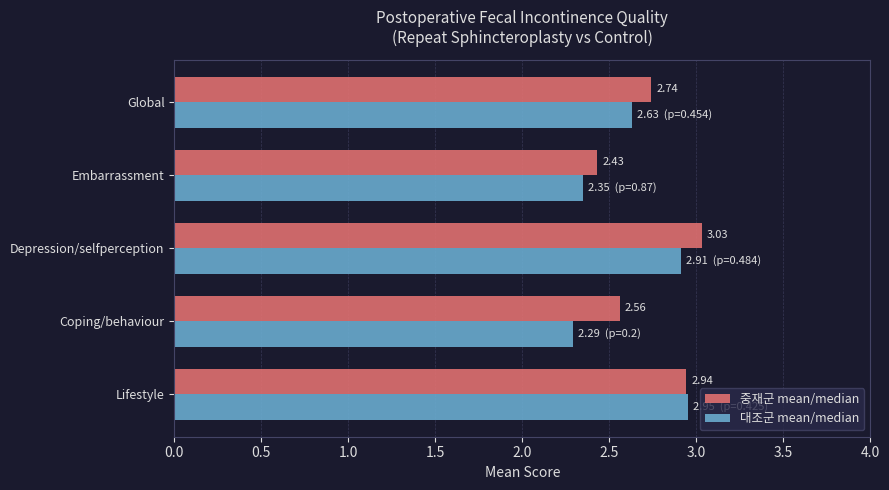

Which category has the highest value across all series?

Depression/selfperception